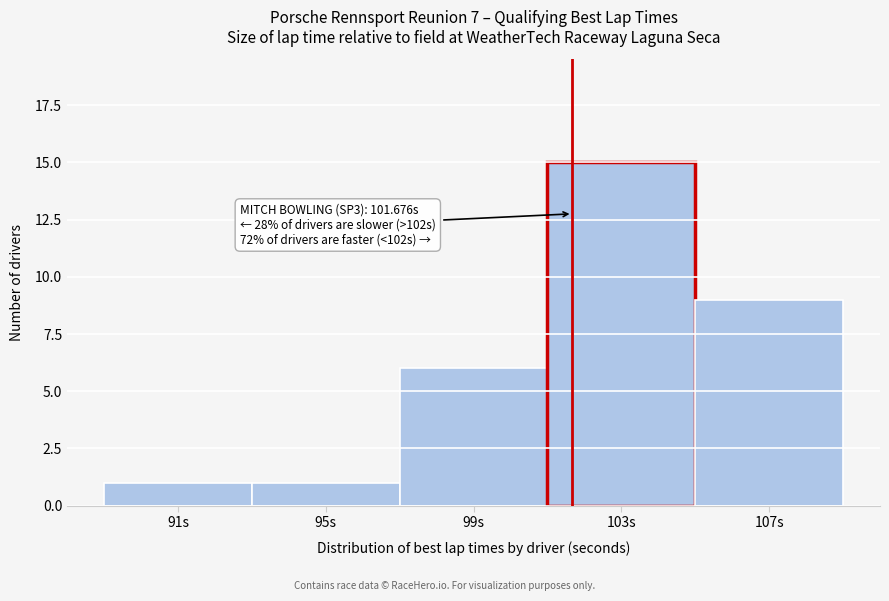

Which range on the x-axis has the tallest bar?

101 to 105